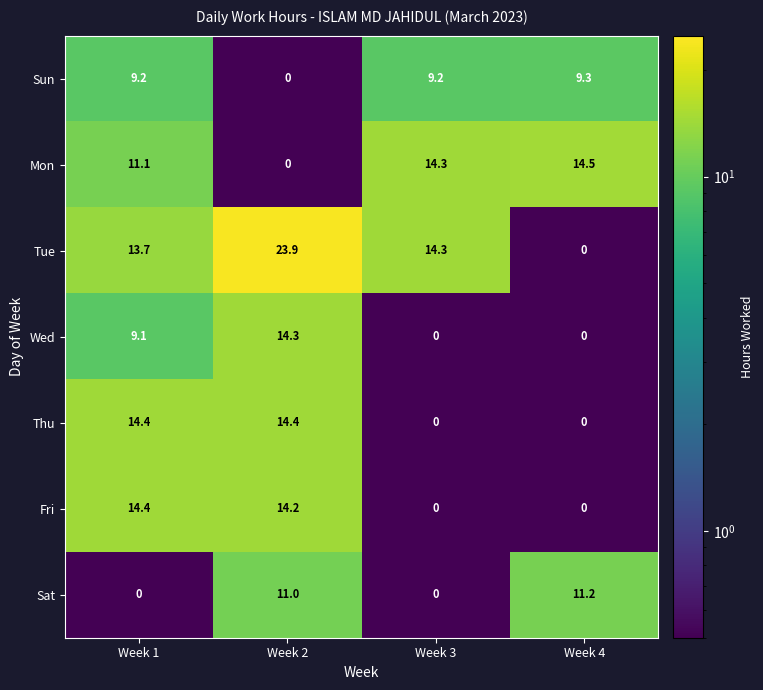

At which label does Wed reach its peak?

Week 2